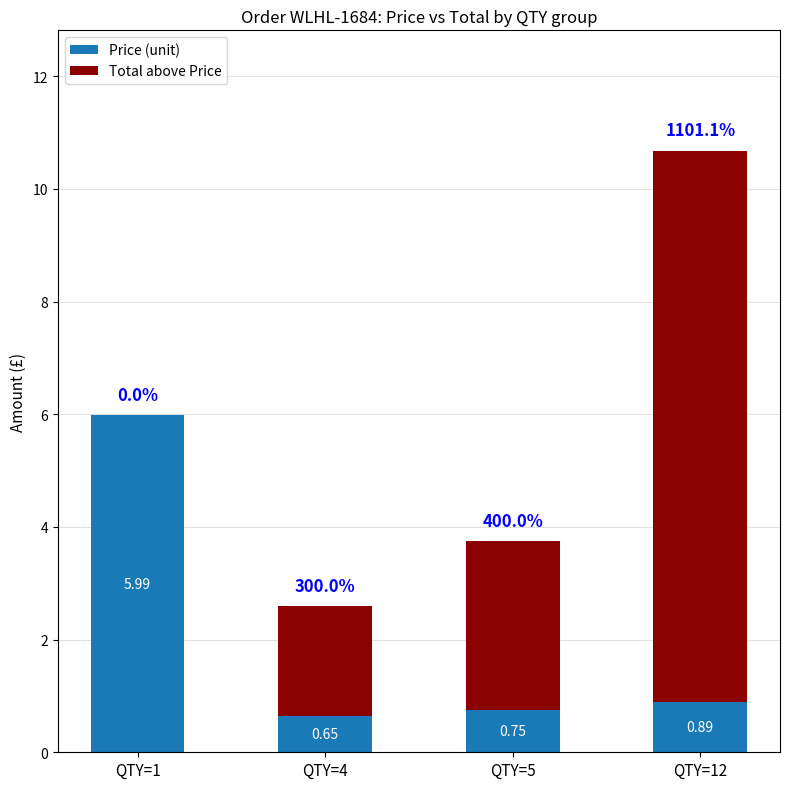

What is the total value across all series at QTY=12?

10.7